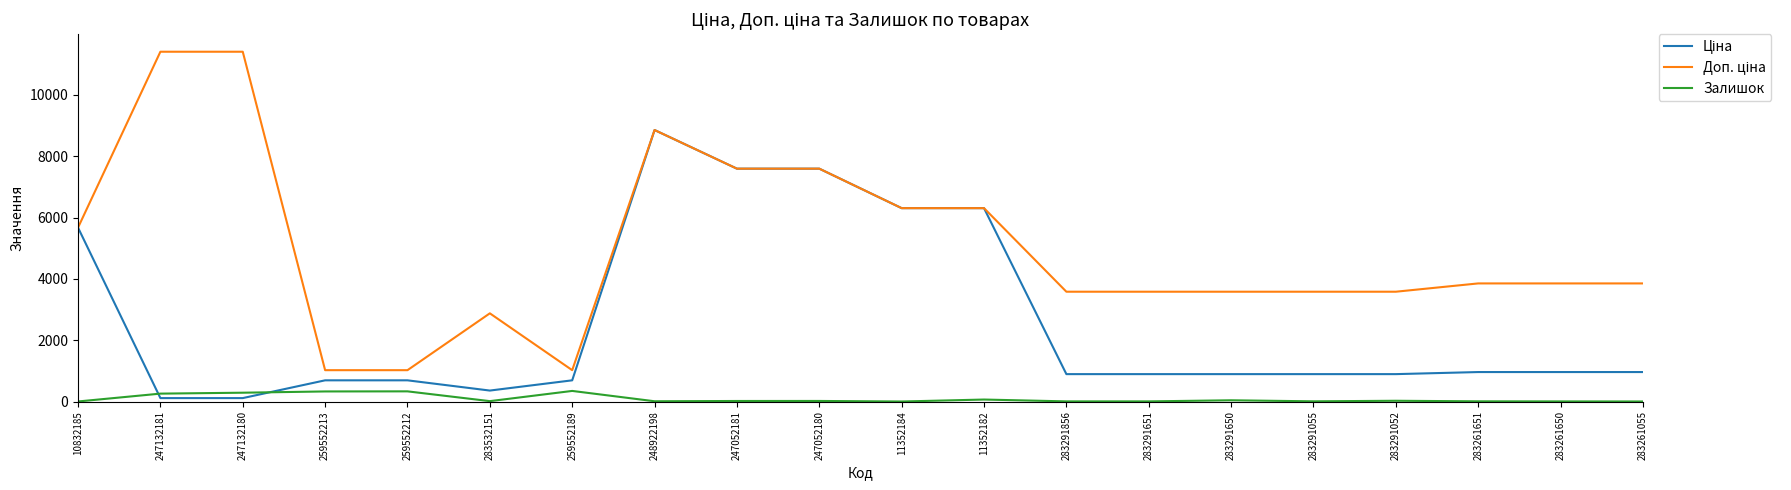

What position from the left is 247052181?

9